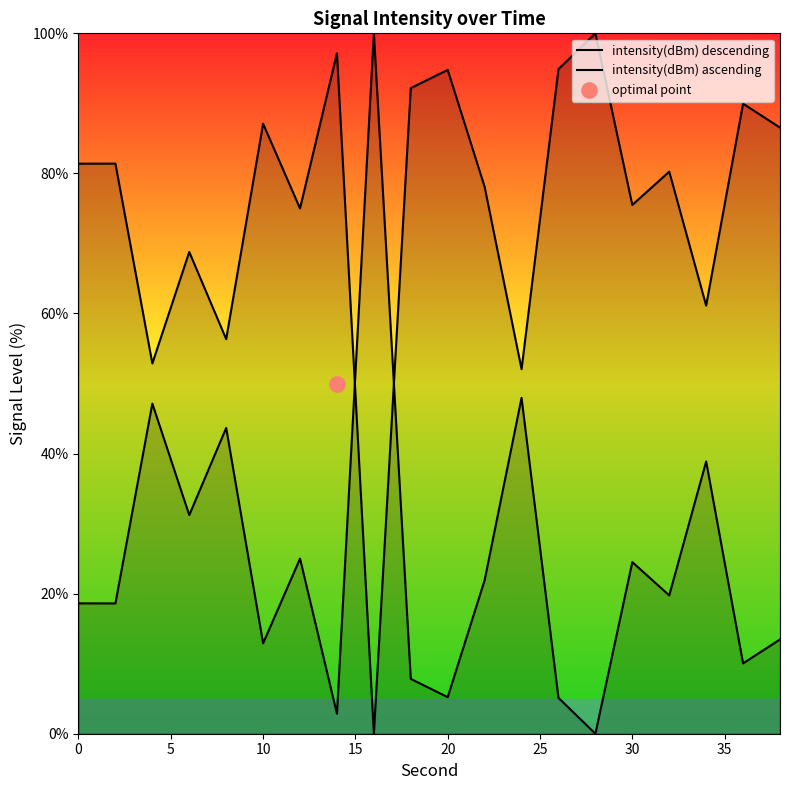

What are all the series names shown in the legend?

intensity(dBm) descending, intensity(dBm) ascending